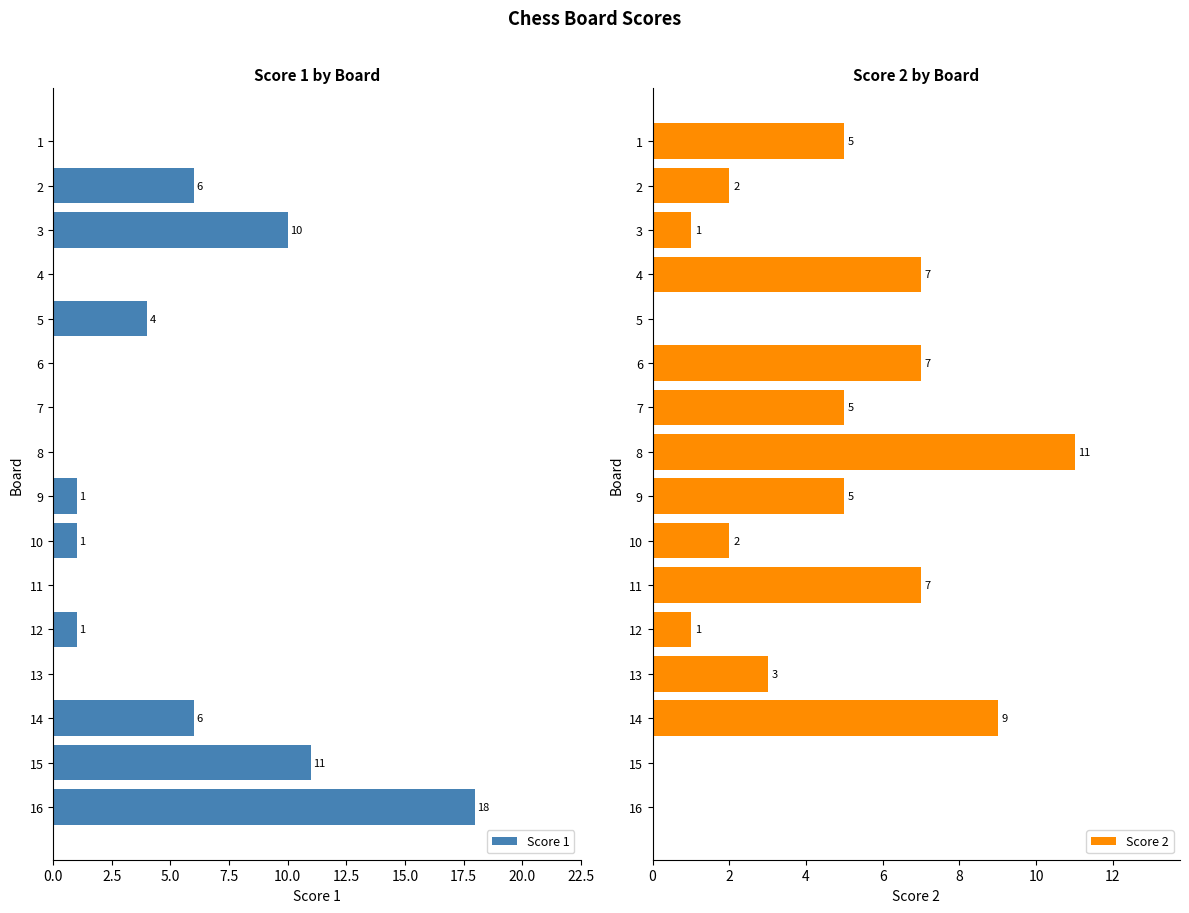

The value of Score 1 at 3 is 3. True or false?

False